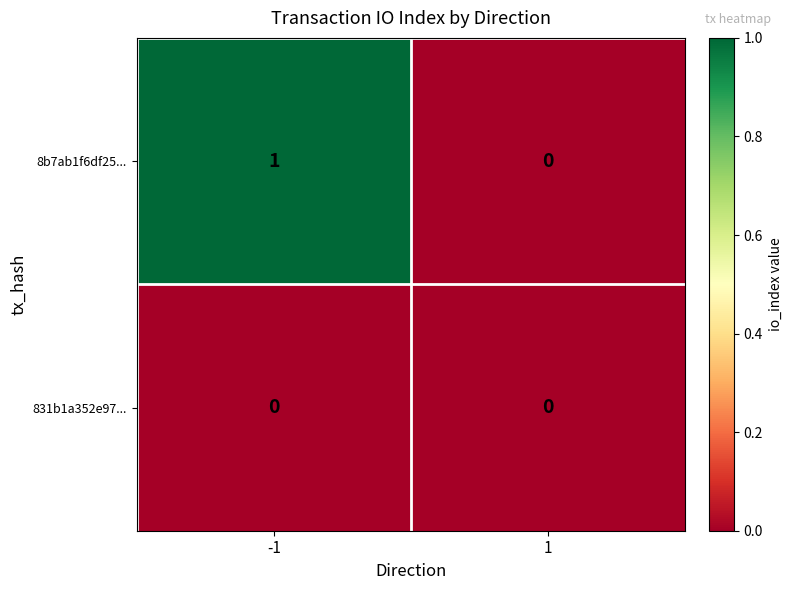

Which series changed the most between -1 and 1?

8b7ab1f6df25...